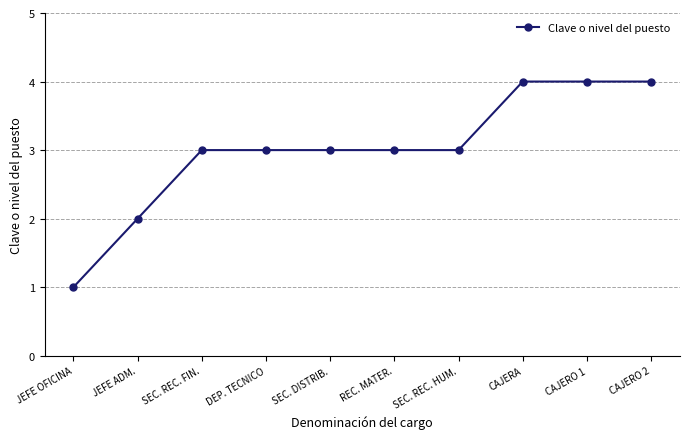

The value at CAJERO 1 is 2. True or false?

False